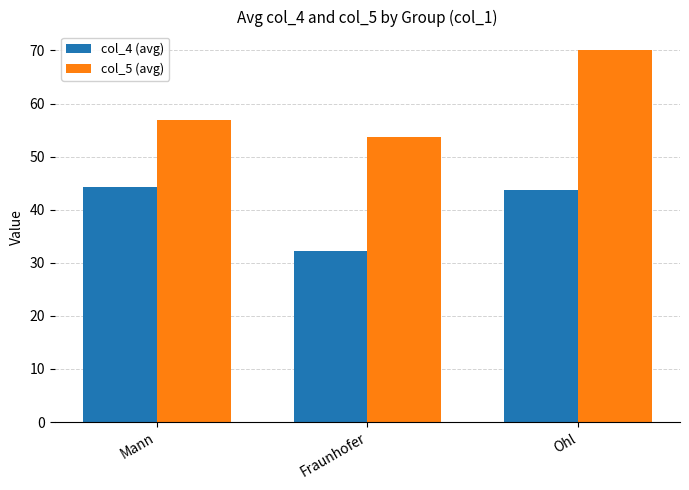

How many data points in col_4 (avg) are above 43?

2